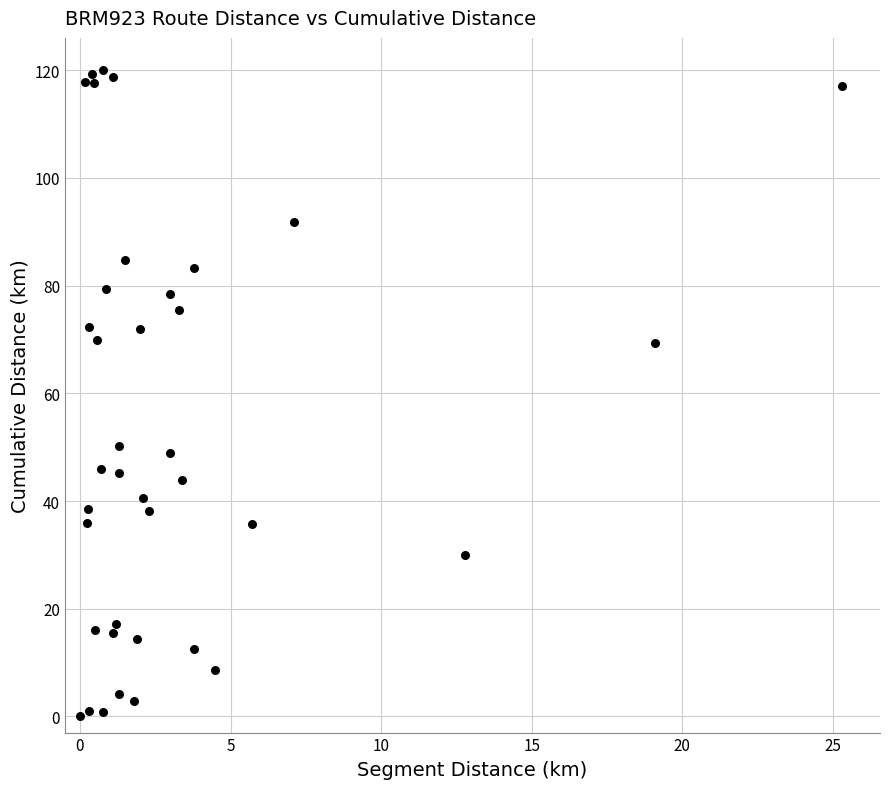

What is the range of Y values (max minus min)?

120.0